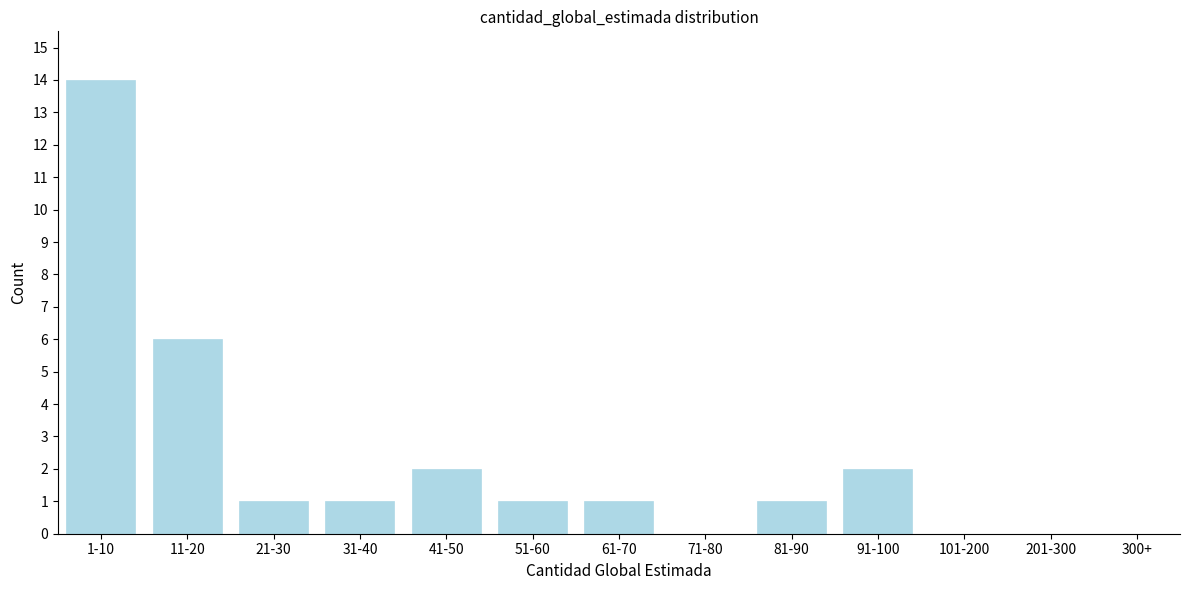

Reading left to right, extract all data points from this chart.

1-10=14	11-20=6	21-30=1	31-40=1	41-50=2	51-60=1	61-70=1	71-80=0	81-90=1	91-100=2	101-200=0	201-300=0	300+=0